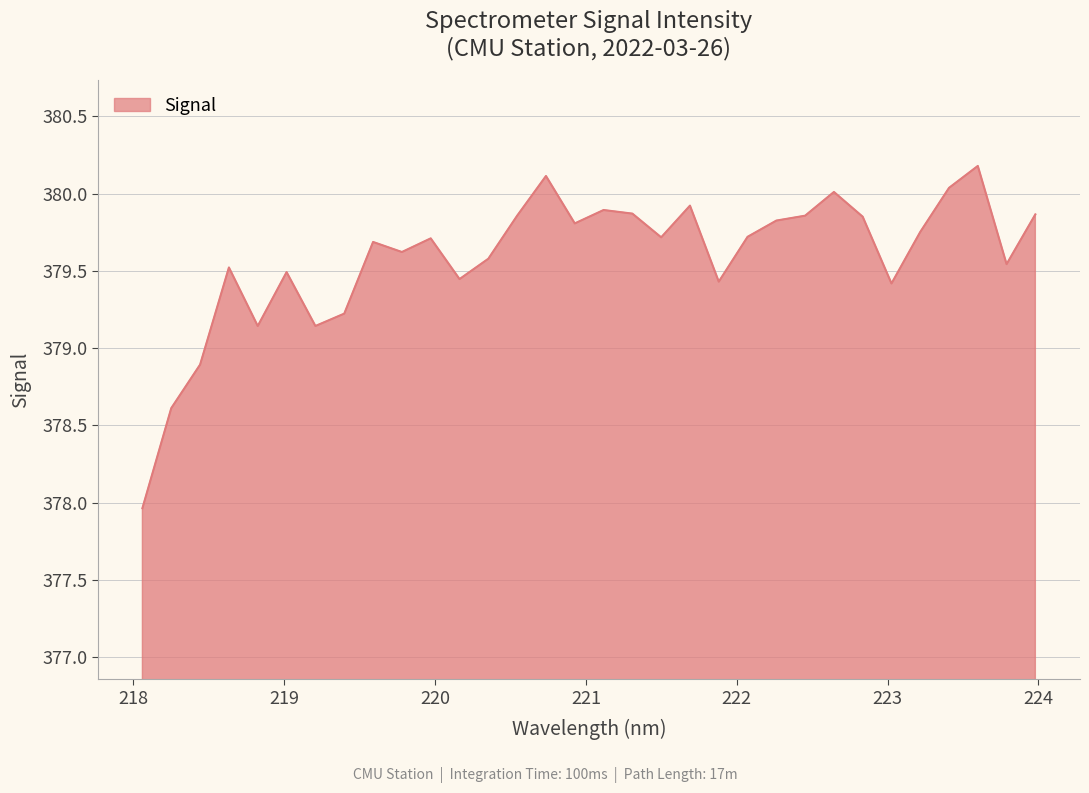

What is the maximum value shown in the chart?

380.2